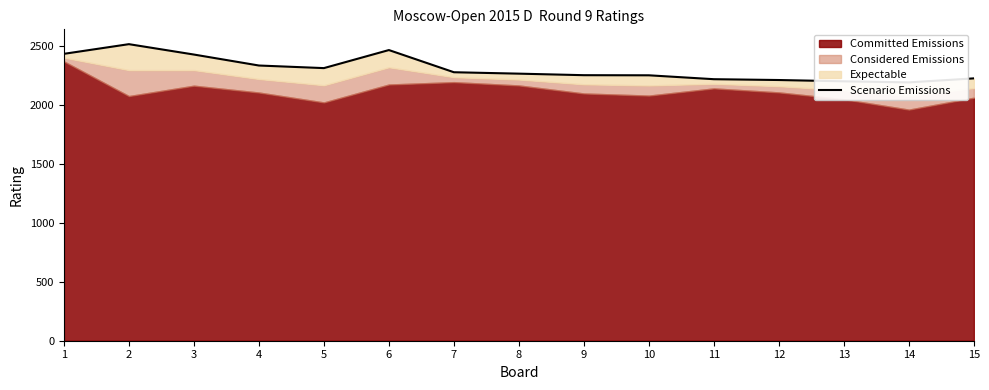

What is the maximum value shown in the chart?

2514